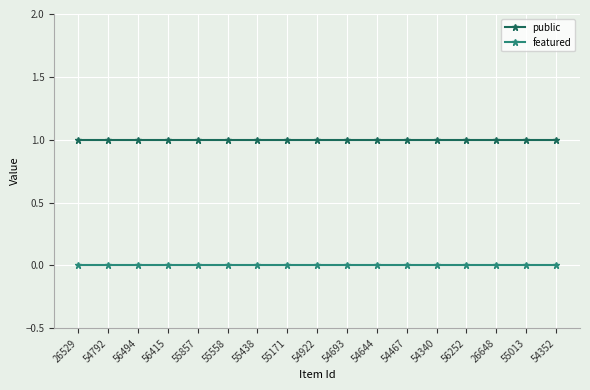

True or false: featured and public cross at least once.

False